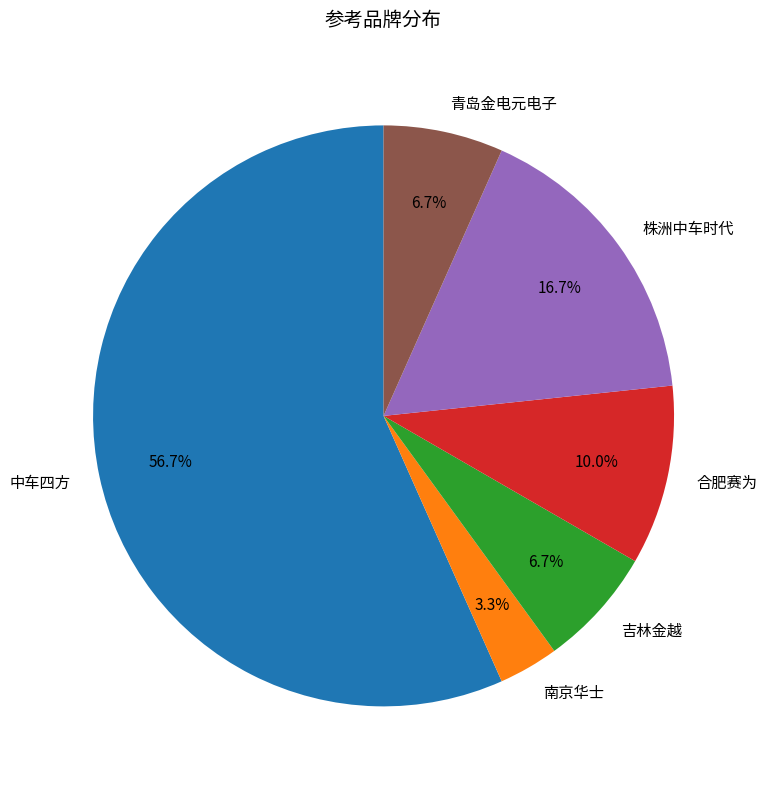

How many segments does this pie chart have?

6